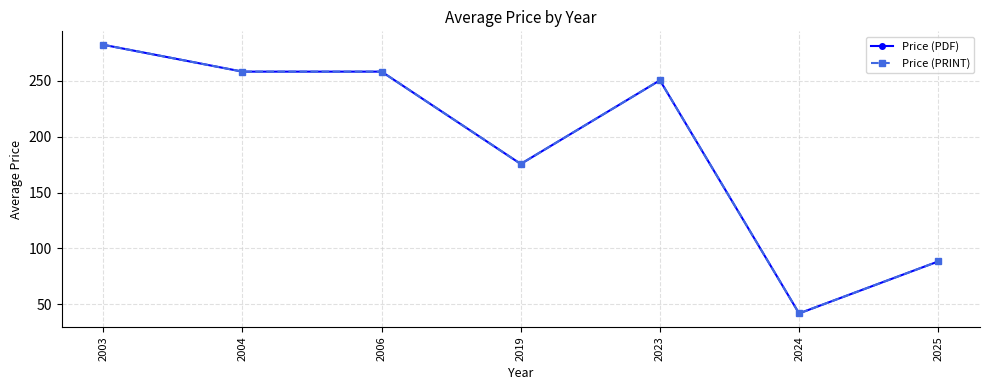

Is this an area chart (filled region under the line)?

No